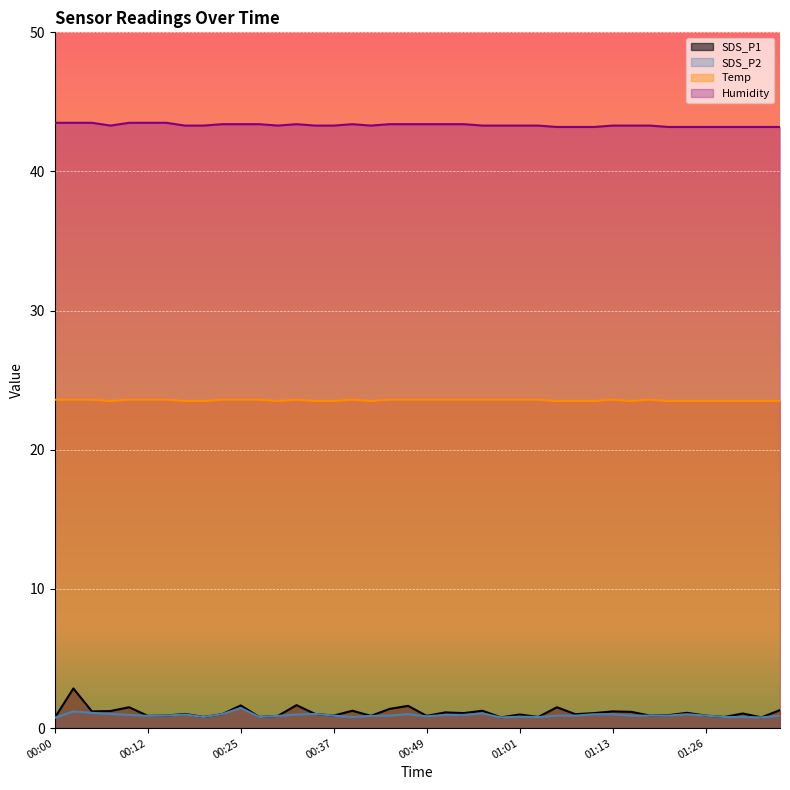

Rank the categories by SDS_P1 value from highest to lowest.

00:02, 00:32, 00:25, 00:47, 00:10, 01:06, 00:44, 01:35, 00:39, 00:56, 00:07, 00:05, 01:13, 01:16, 00:51, 01:23, 00:54, 01:11, 01:30, 00:17, 00:34, 00:22, 01:08, 01:01, 01:21, 00:15, 00:37, 01:18, 01:26, 00:12, 00:29, 00:42, 00:49, 00:20, 00:27, 01:04, 01:28, 00:59, 01:33, 00:00